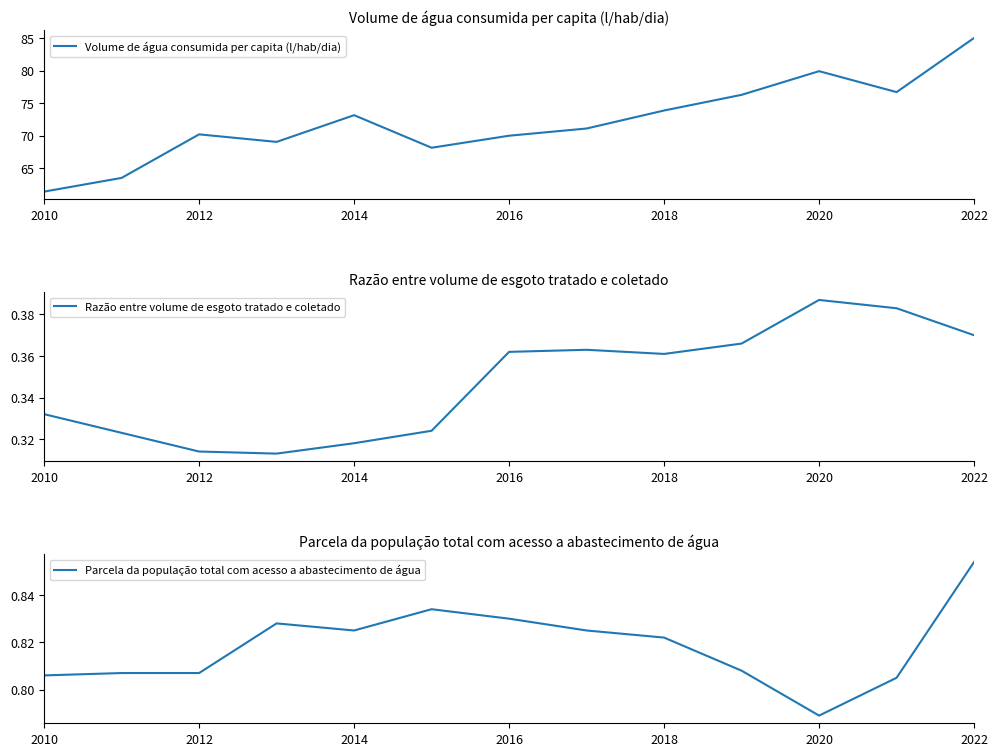

What is the difference between the maximum and minimum values in the Razão entre volume de esgoto tratado e coletado series?

0.1